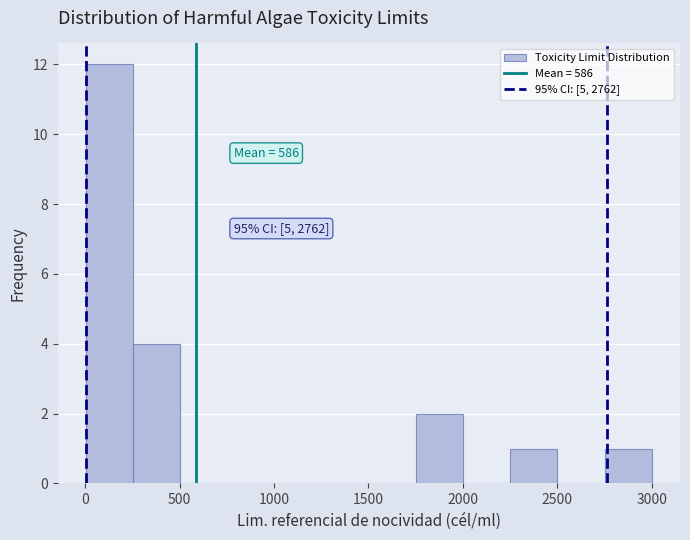

Over which range of the x-axis is the bar tallest?

0 to 250